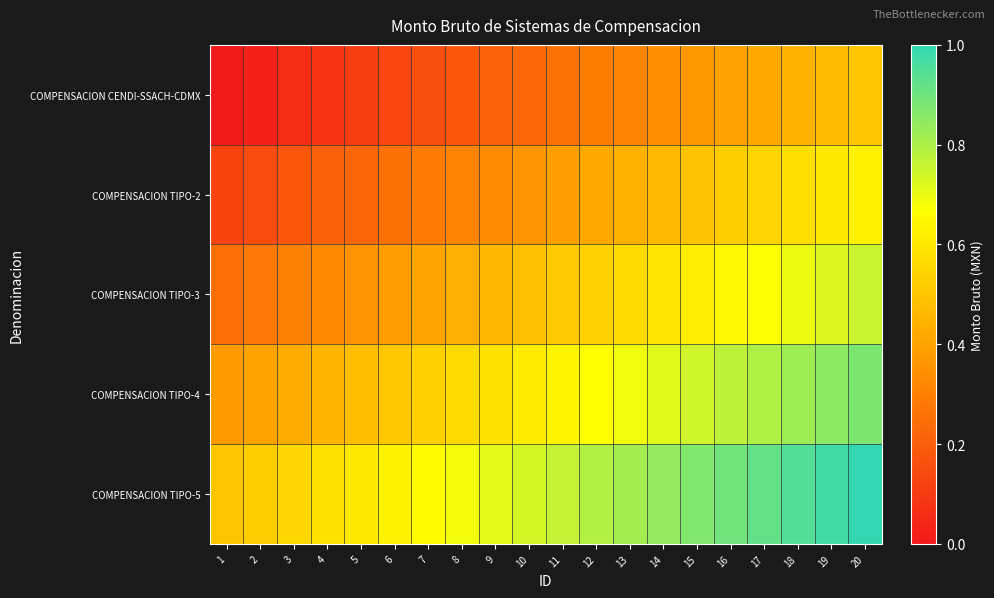

Which series has the largest total across all categories?

COMPENSACION TIPO-5